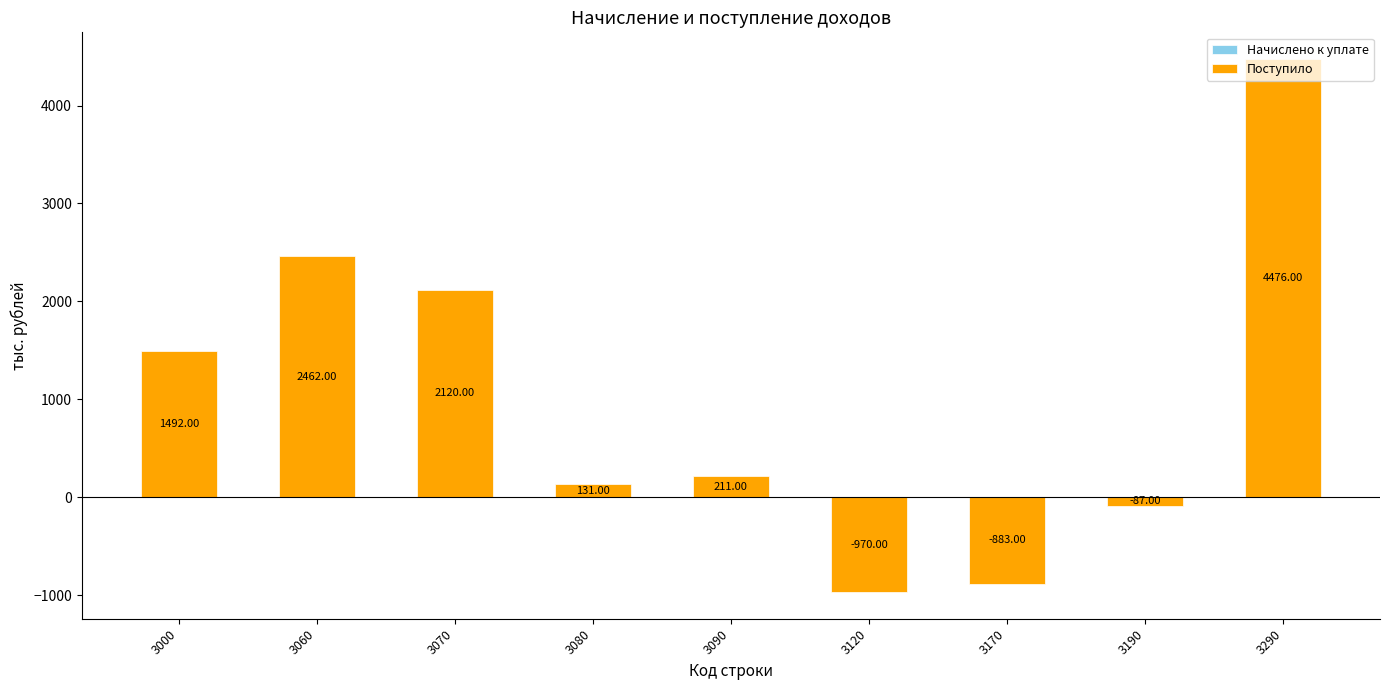

What are all the series names shown in the legend?

Начислено к уплате, Поступило